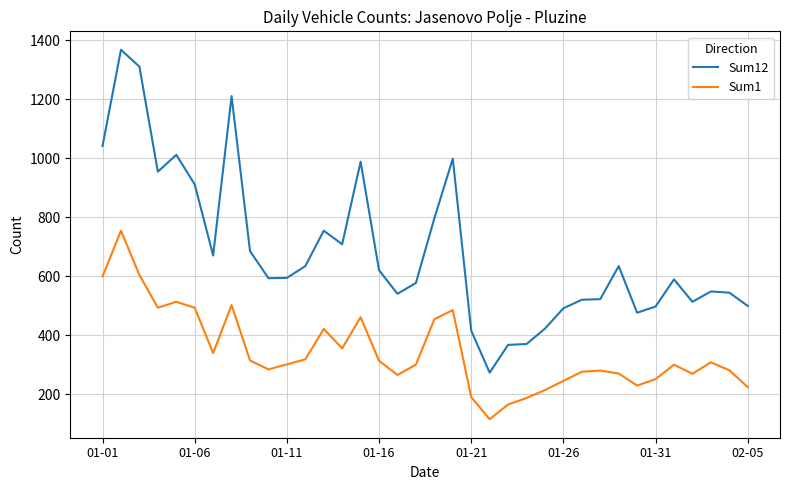

What is the difference between the maximum and minimum values in the Sum12 series?

1094